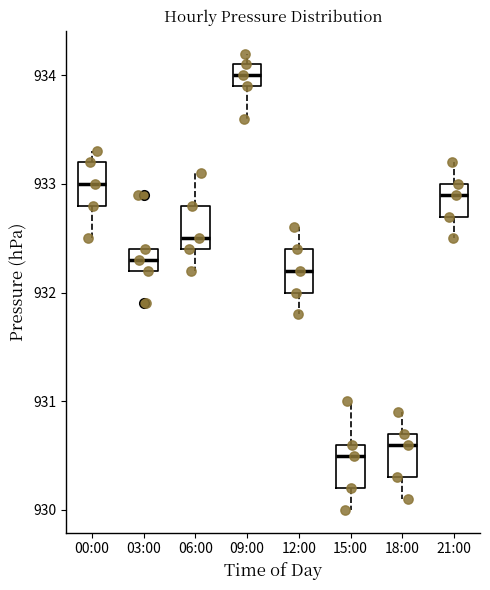

Reading left to right, transcribe this box plot: for each box, give where its median line is, the range the box spans, and where its two whiskers end, as read against the y-axis. The values are not printed on the chart, so give them approximately, as read against the axis.

00:00: median 933.0, box 932.8 to 933.2, whiskers 932.5 to 933.3
03:00: median 932.3, box 932.2 to 932.4, whiskers 932.2 to 932.4
06:00: median 932.5, box 932.4 to 932.8, whiskers 932.2 to 933.1
09:00: median 934.0, box 933.9 to 934.1, whiskers 933.6 to 934.2
12:00: median 932.2, box 932.0 to 932.4, whiskers 931.8 to 932.6
15:00: median 930.5, box 930.2 to 930.6, whiskers 930.0 to 931.0
18:00: median 930.6, box 930.3 to 930.7, whiskers 930.1 to 930.9
21:00: median 932.9, box 932.7 to 933.0, whiskers 932.5 to 933.2